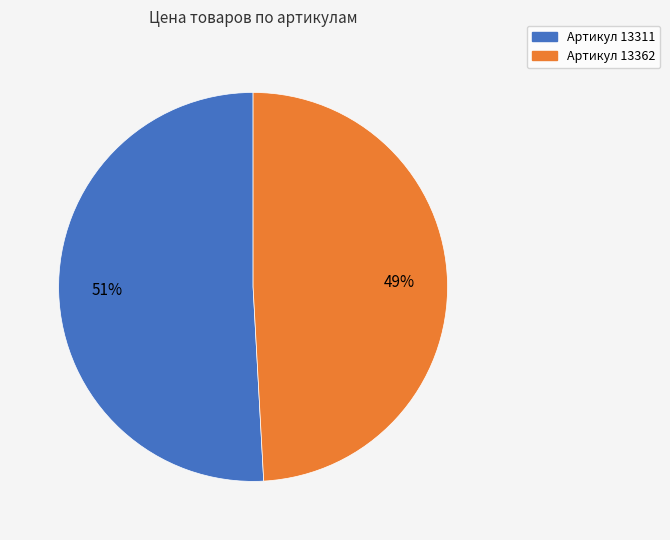

Is there any slice that represents more than half of the pie?

Yes